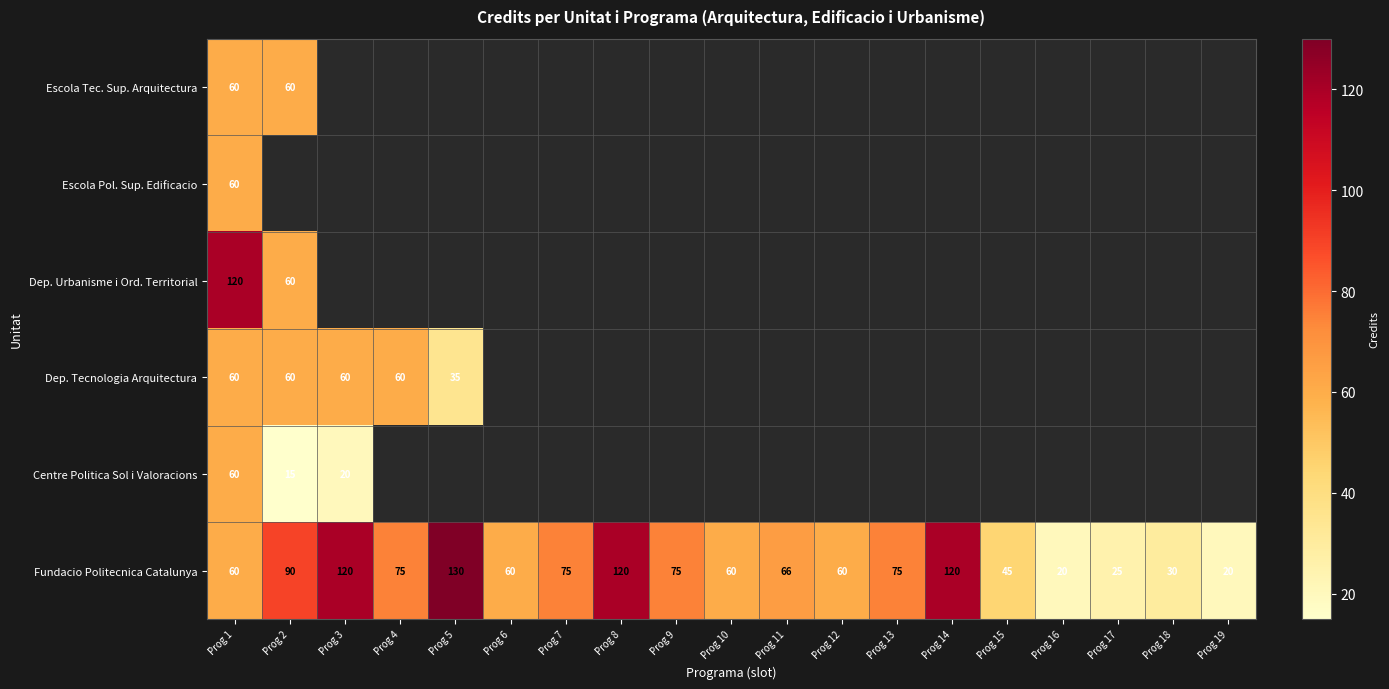

What is the lowest value of the Fundacio Politecnica Catalunya series?

20